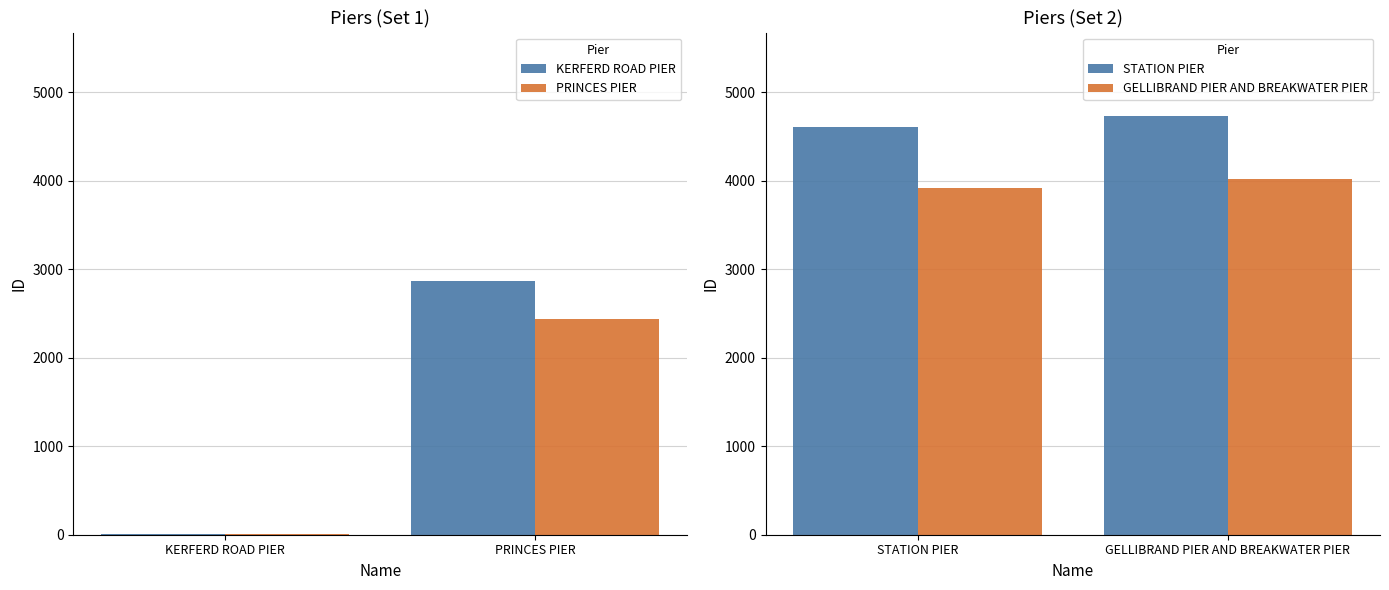

What is the difference between the maximum and minimum values in the STATION PIER series?

125.0